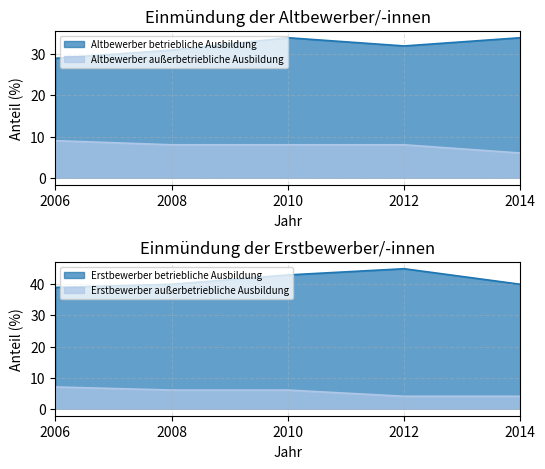

What is the difference between the second highest and second lowest values in the Erstbewerber betriebliche Ausbildung series?

3